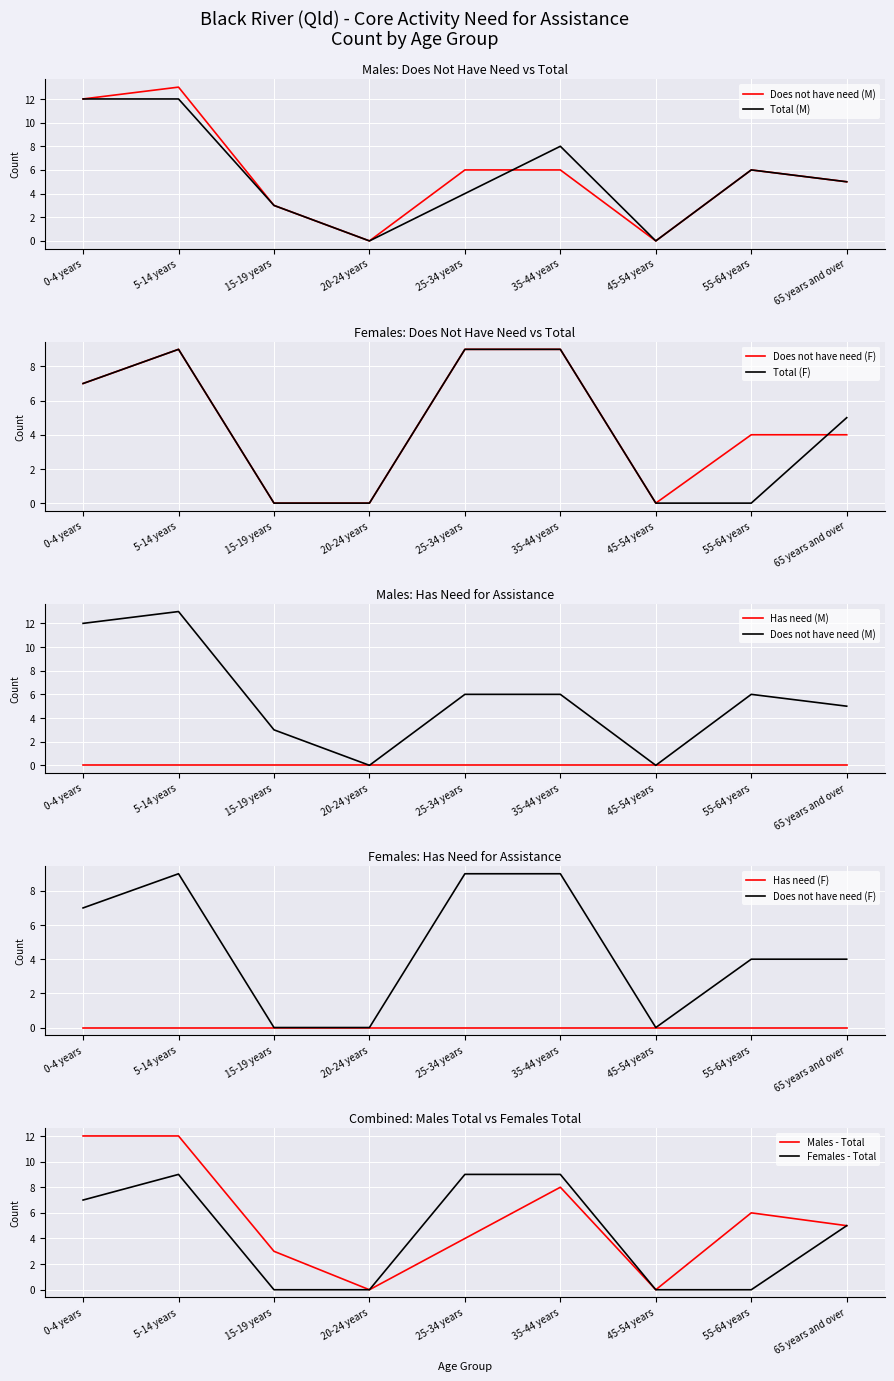

True or false: Males - Does not have need and Females - Does not have need intersect in this chart.

False